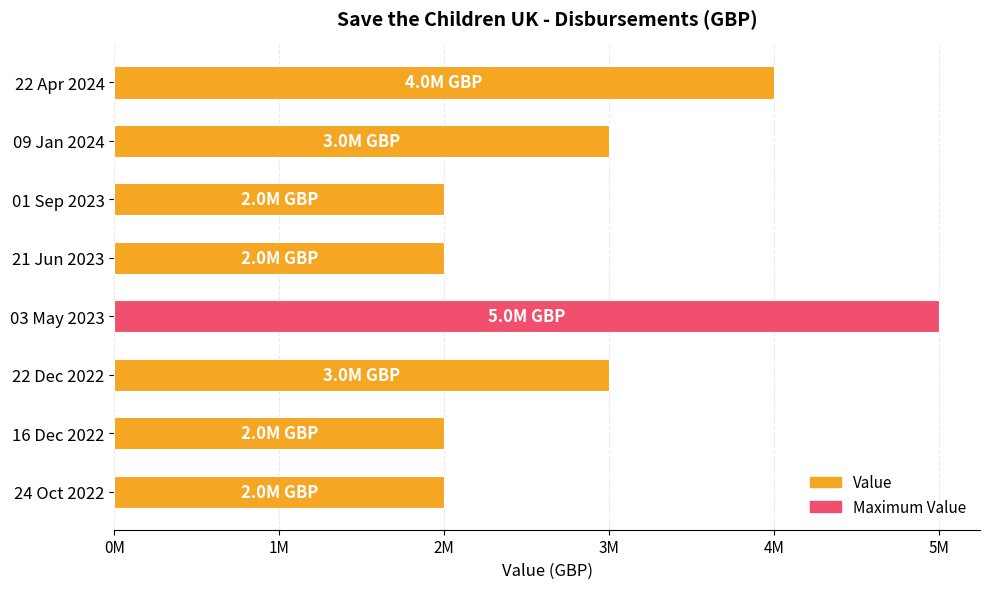

What is the maximum value shown in the chart?

5000000